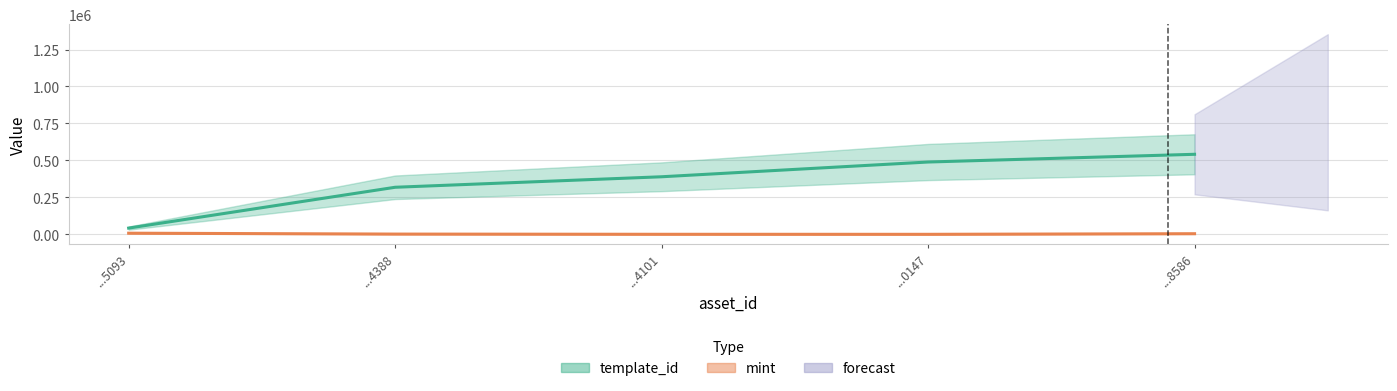

Rank the series by their average value, from lowest to highest.

mint, template_id